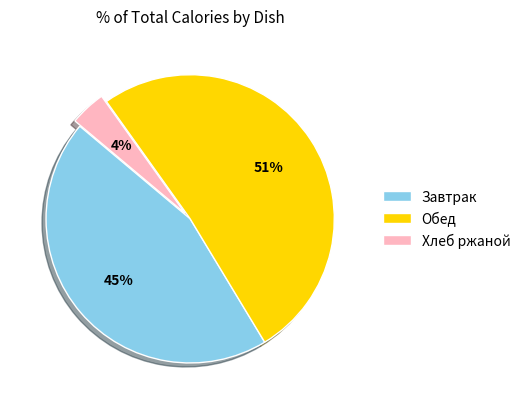

Count the number of slices in the pie.

3